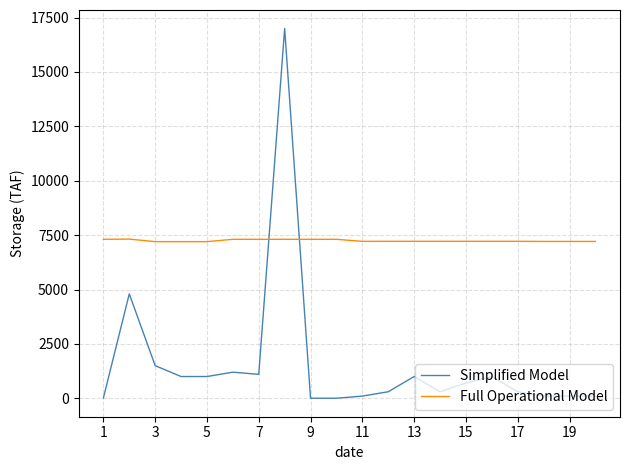

How many lines are shown in the chart?

2